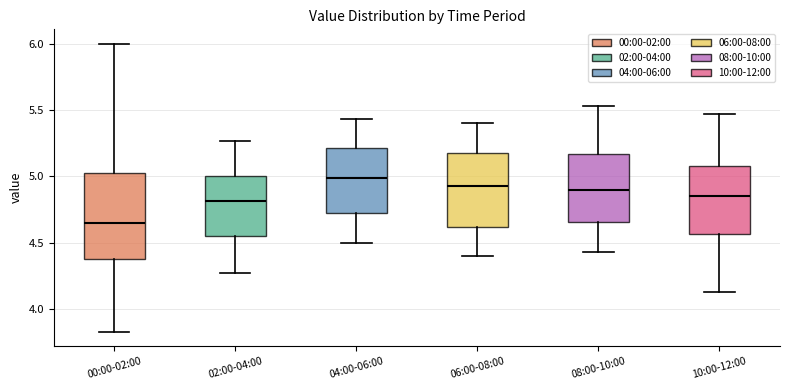

Which box's median line is the lowest?

00:00-02:00